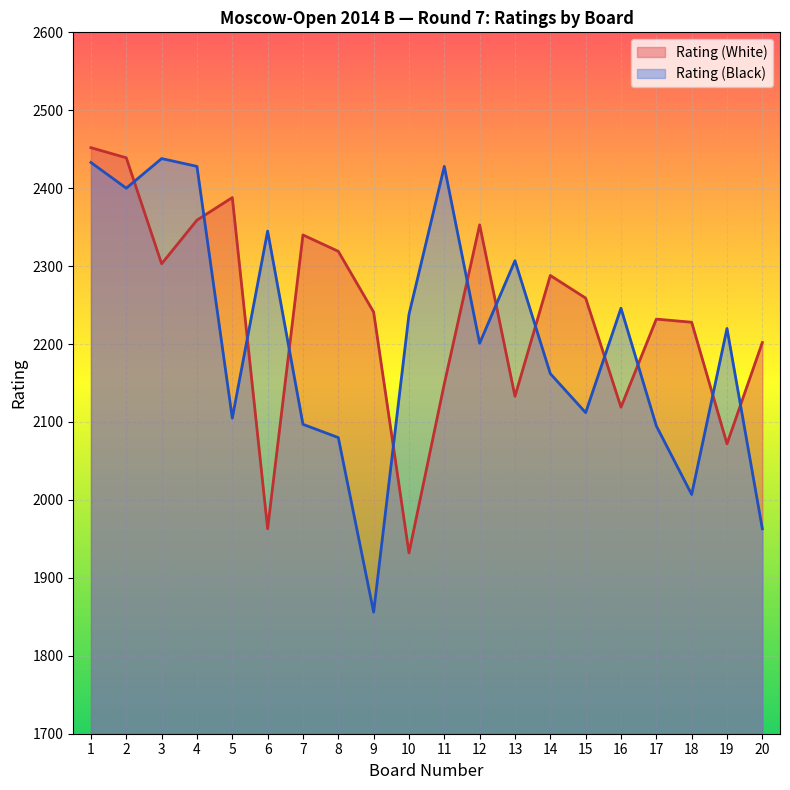

Which series has the largest total across all categories?

Rating (White)